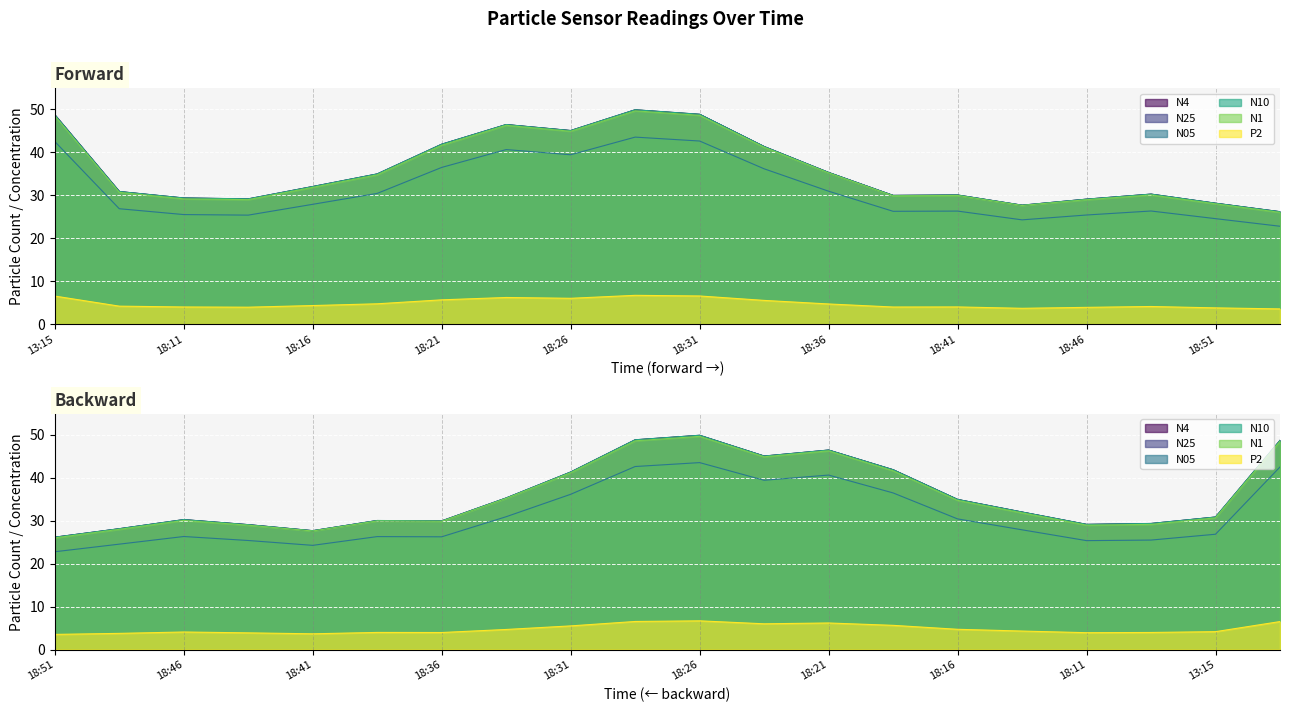

In N4, how many points are lower than both neighbors (excluding endpoints)?

4